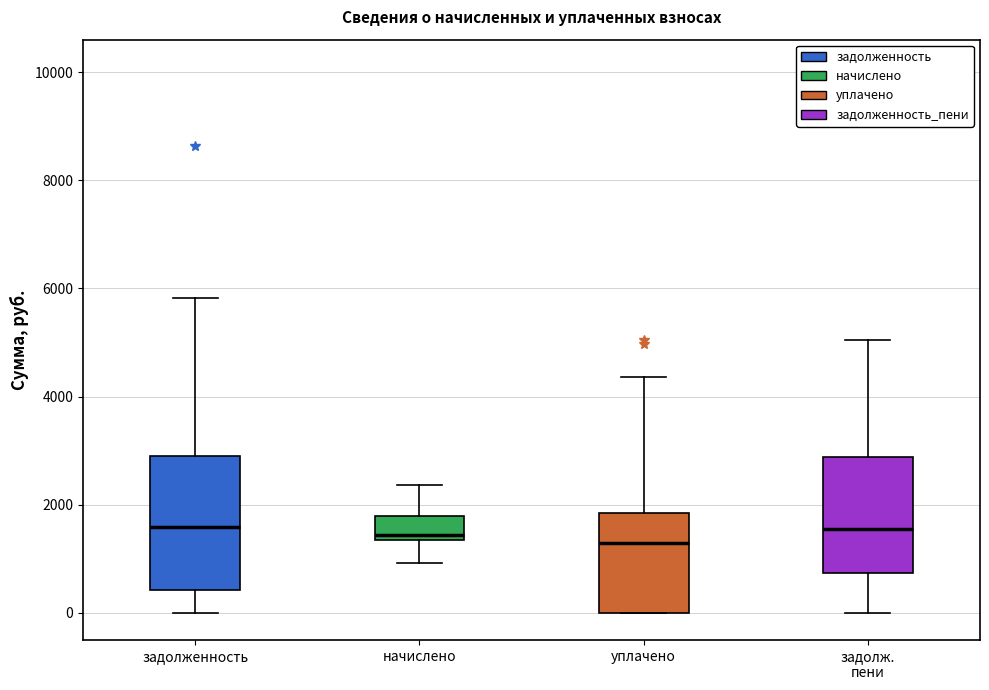

Reading left to right, read every box against the y-axis: the position of its median line, the range the box covers, and the ends of its whiskers. The values are not printed on the chart, so give them approximately, as read against the axis.

задолженность: median 1600, box 400 to 2800, whiskers 0 to 5800
начислено: median 1400 (just above the box's lower edge), box 1400 to 1800, whiskers 1000 to 2400
уплачено: median 1200, box 0 to 1800, whiskers 0 to 4400
задолж. пени: median 1600, box 800 to 2800, whiskers 0 to 5000